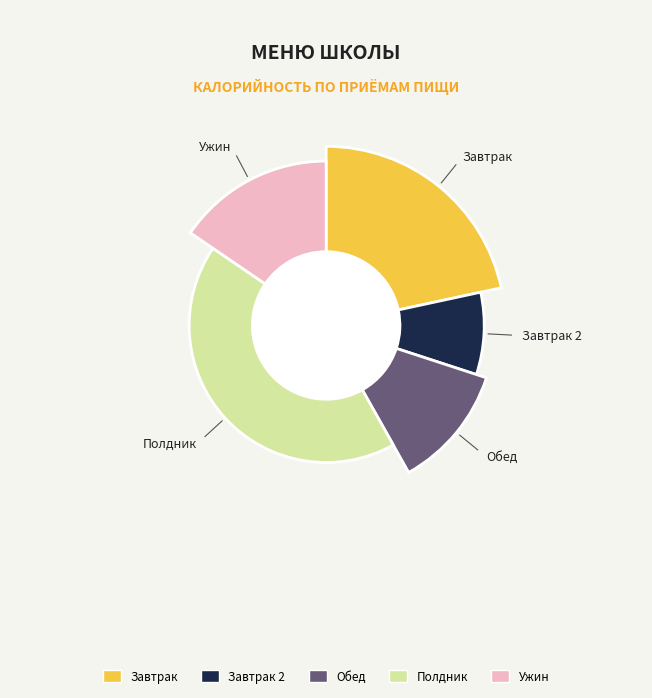

Approximately how many times larger is the value at Завтрак 2 compared to Ужин?

0.5